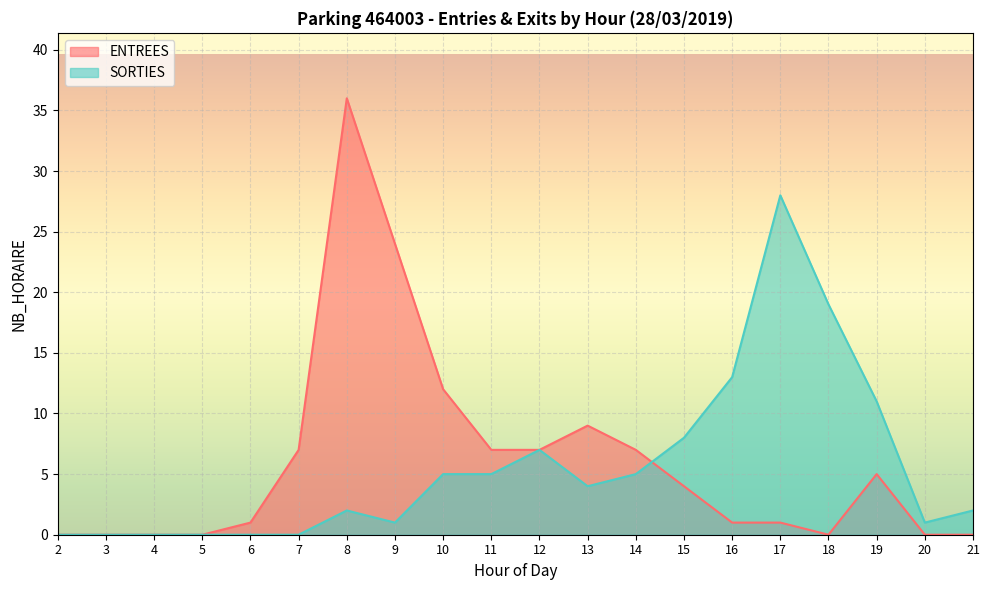

Which series ends up on top after the final intersection of ENTREES and SORTIES?

SORTIES